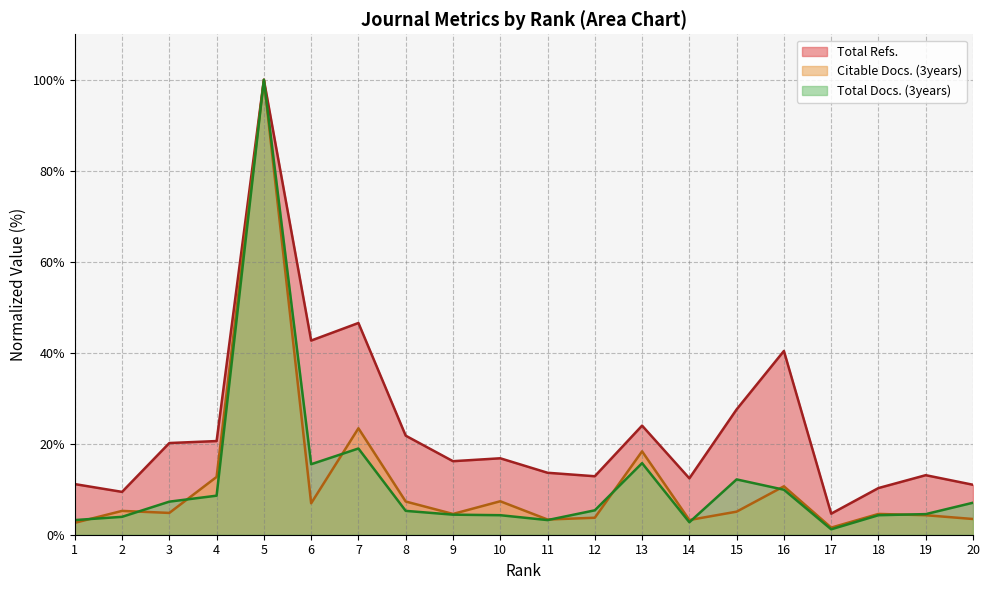

At how many categories does at least one series exceed 27?

5